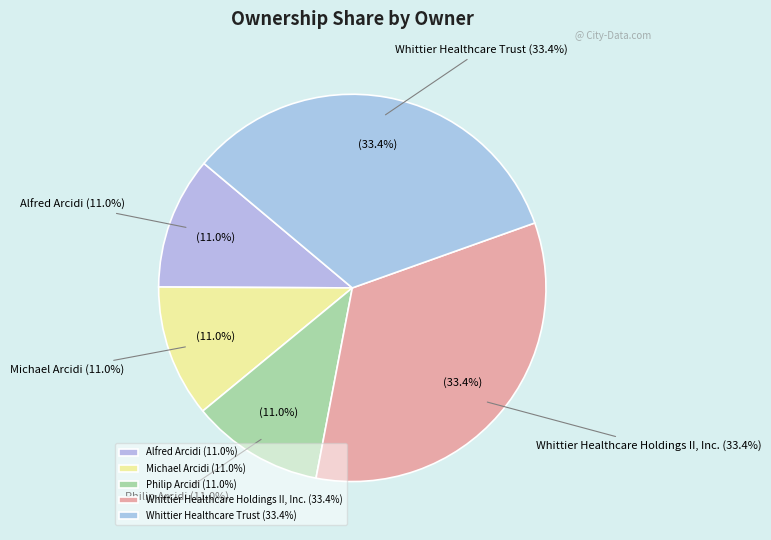

Which category has the smallest portion of the pie?

Alfred Arcidi